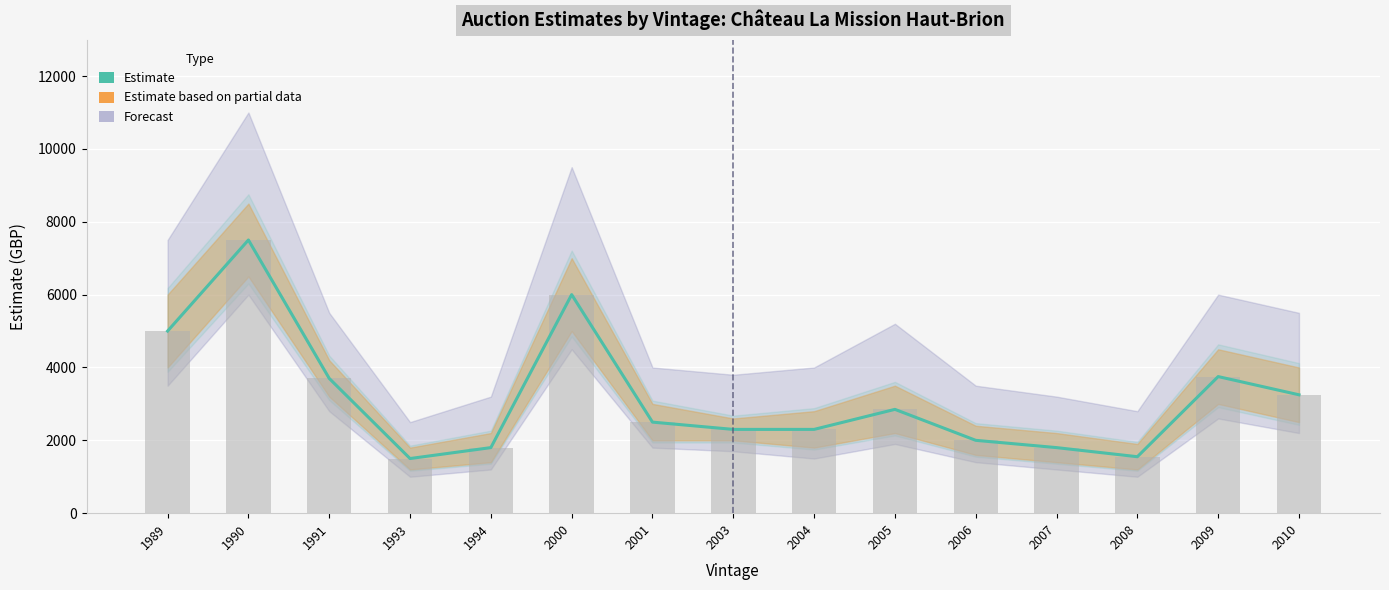

Reading left to right, transcribe all the data shown in this chart.

5000	7500	3700	1500	1800	6000	2500	2300	2300	2850	2000	1800	1550	3750	3250